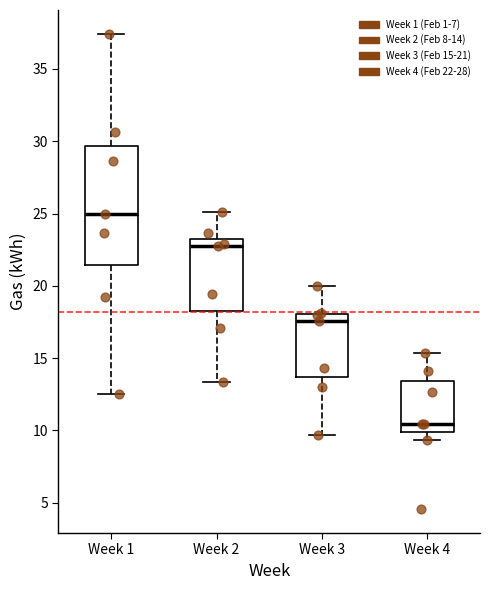

Comparing the boxes themselves (not the whiskers), which one is the tallest?

Week 1